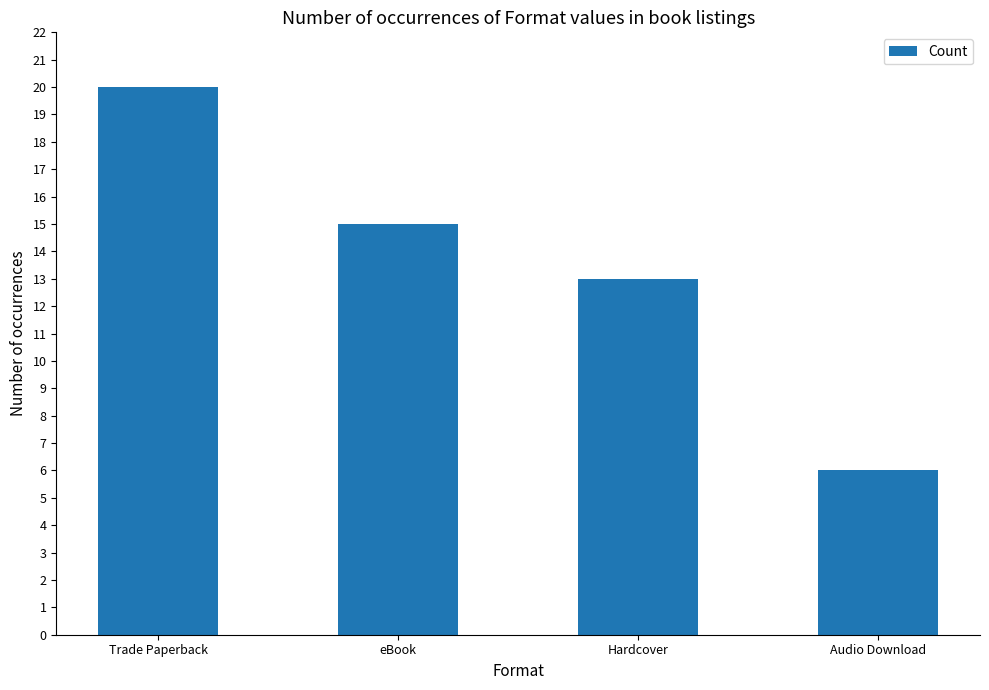

How many values are between 13 and 20?

3